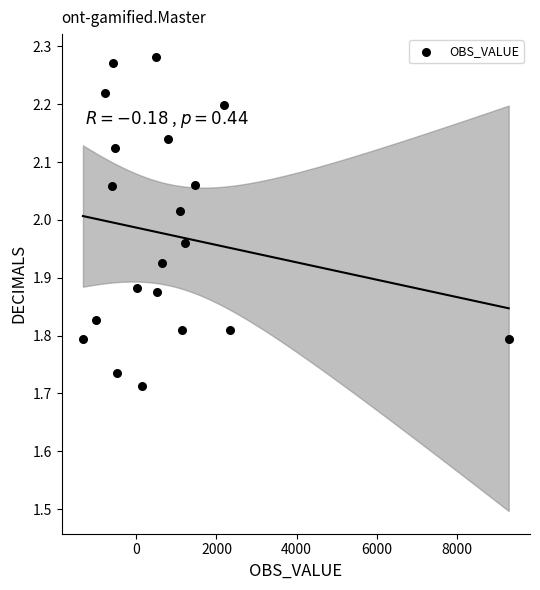

What is the range of Y values (max minus min)?

0.6